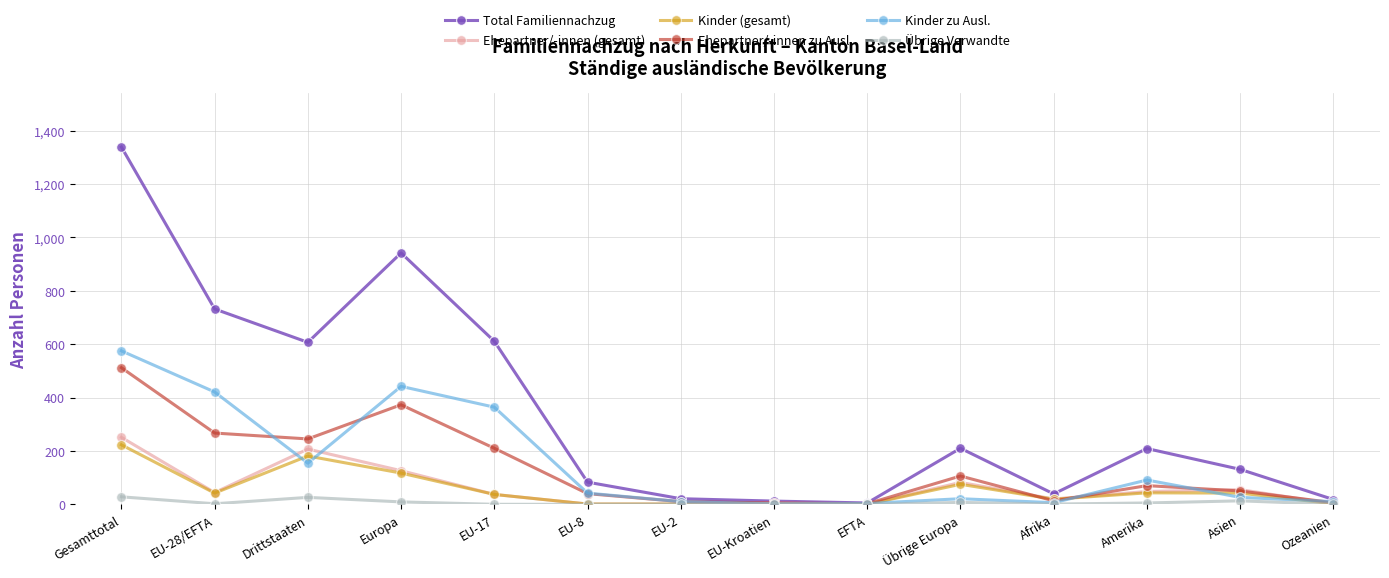

Which series has the largest total across all categories?

Total Familiennachzug